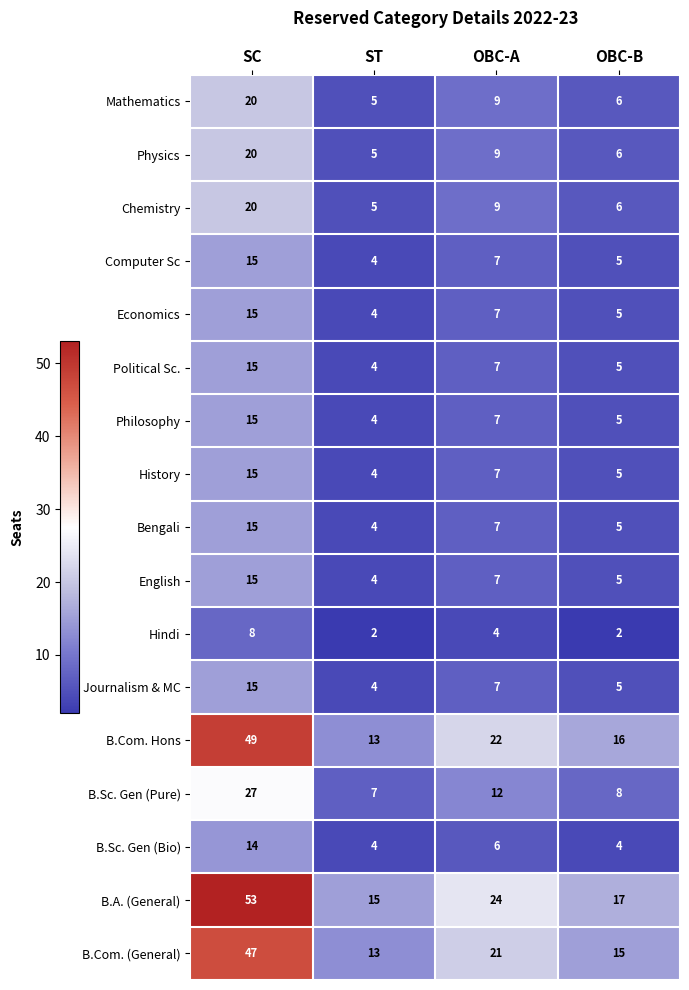

Is it true that Mathematics equals 5 at ST?

True